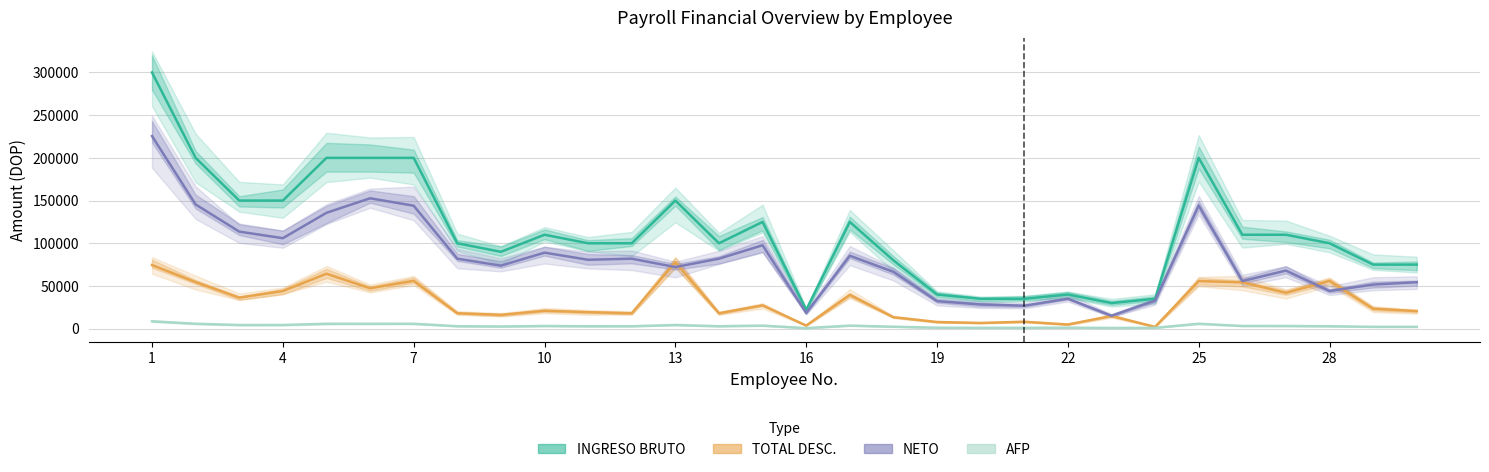

At which category is the sum across all series the highest?

1